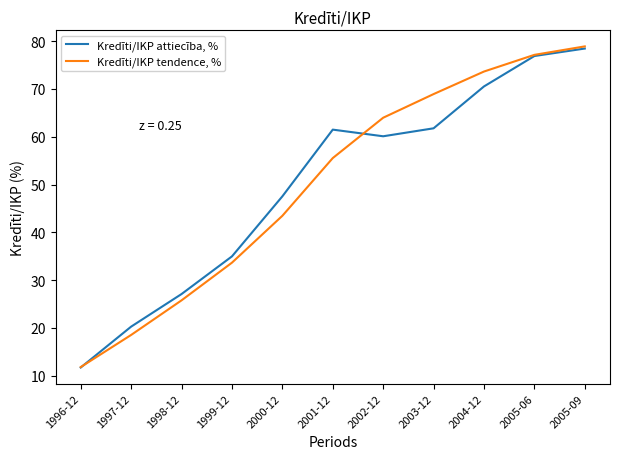

What is the difference between the second highest and minimum values in the Kredīti/IKP tendence, % series?

65.4